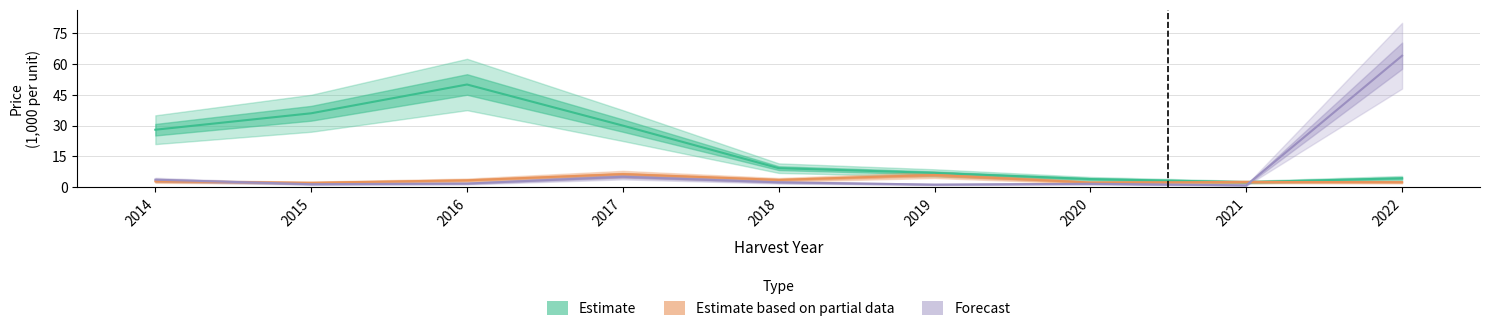

At which category is the sum across all series the highest?

2022